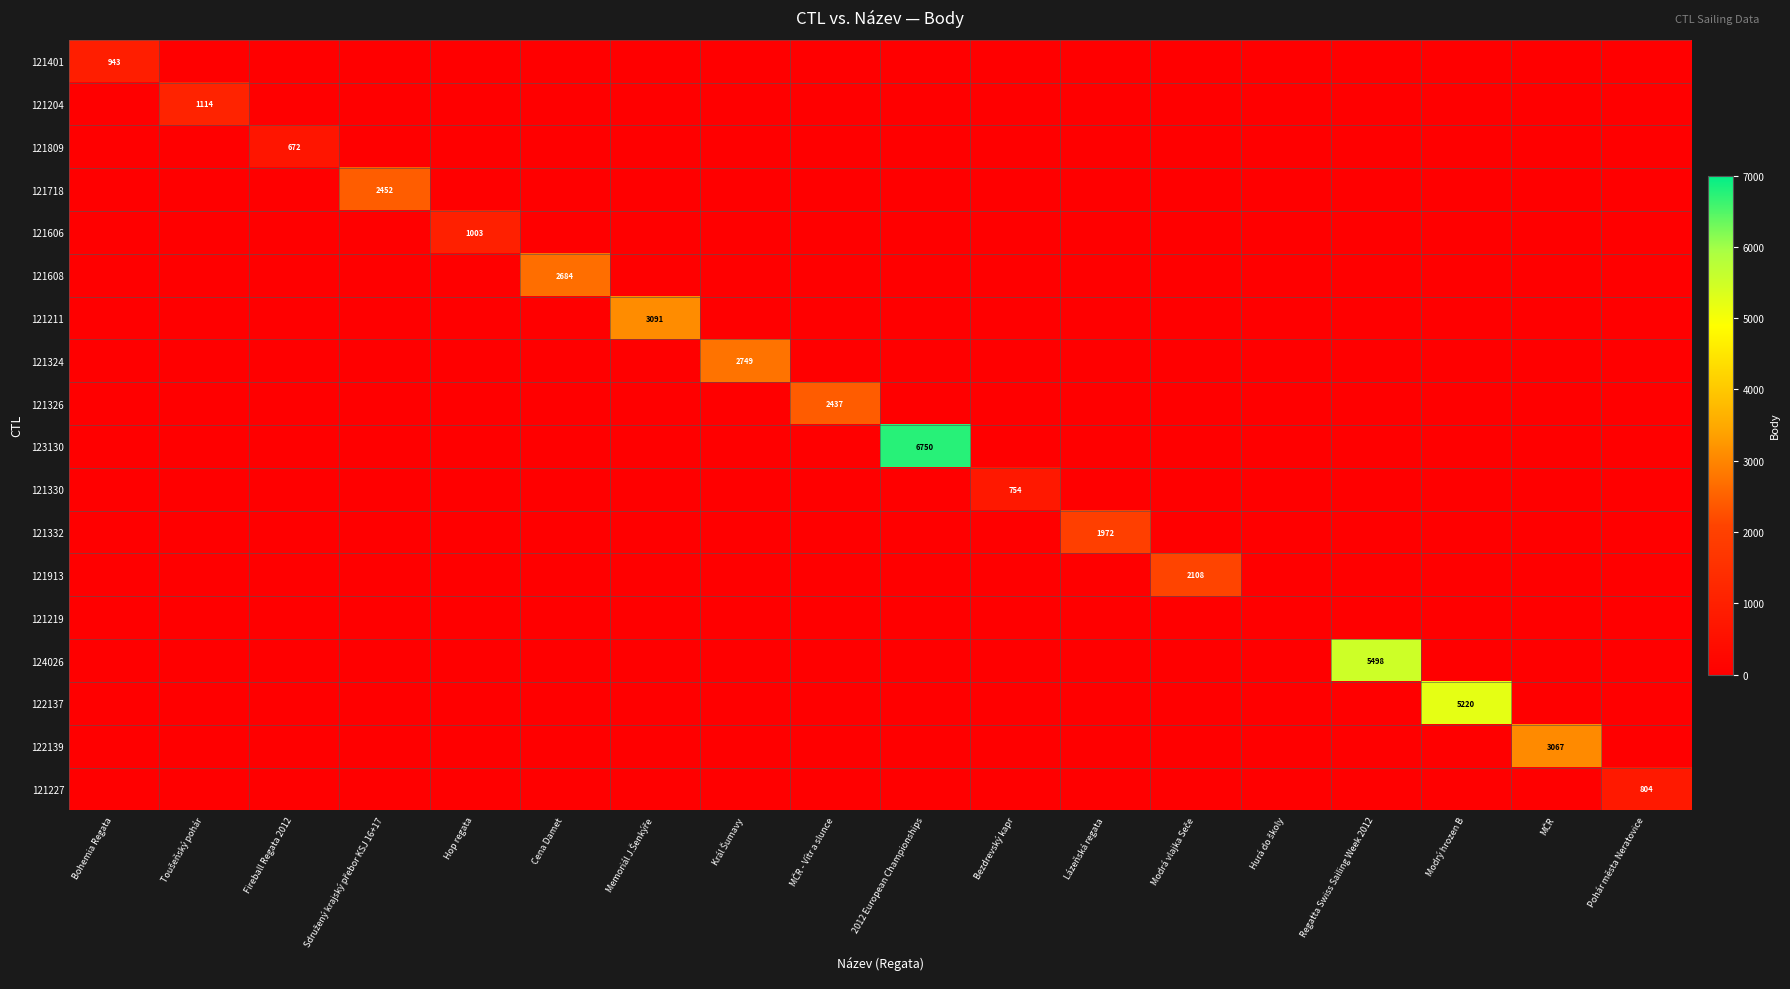

True or false: 123130 has a value of 0 at Král Šumavy.

True